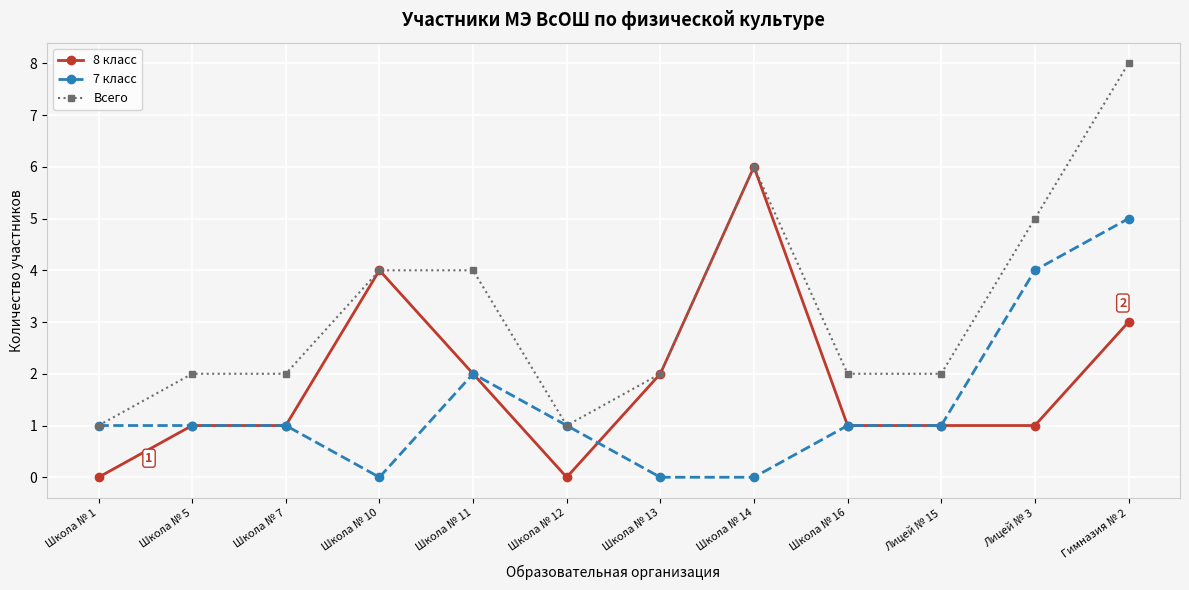

Which series has the widest spread of values?

Всего